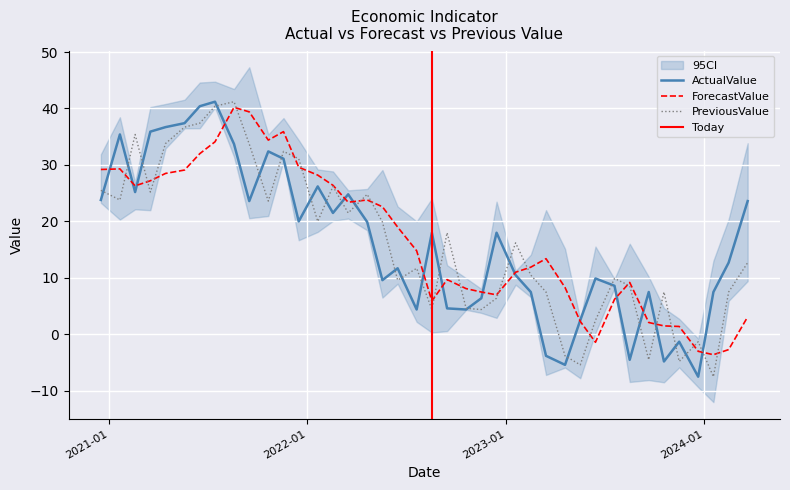

What is the minimum value for PreviousValue?

-7.5